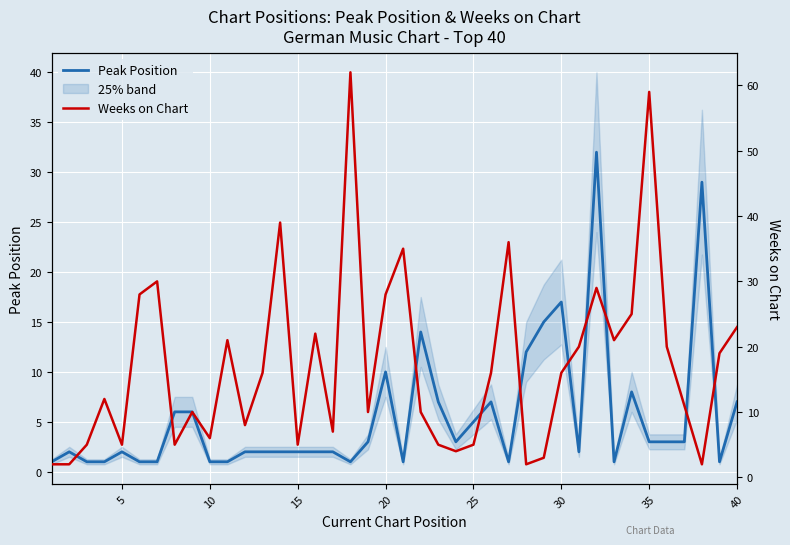

Reading left to right, extract all data points from this chart.

Peak Position: 1	2	1	1	2	1	1	6	6	1	1	2	2	2	2	2	2	1	3	10	1	14	7	3	5	7	1	12	15	17	2	32	1	8	3	3	3	29	1	7
Weeks on Chart: 2	2	5	12	5	28	30	5	10	6	21	8	16	39	5	22	7	62	10	28	35	10	5	4	5	16	36	2	3	16	20	29	21	25	59	20	11	2	19	23